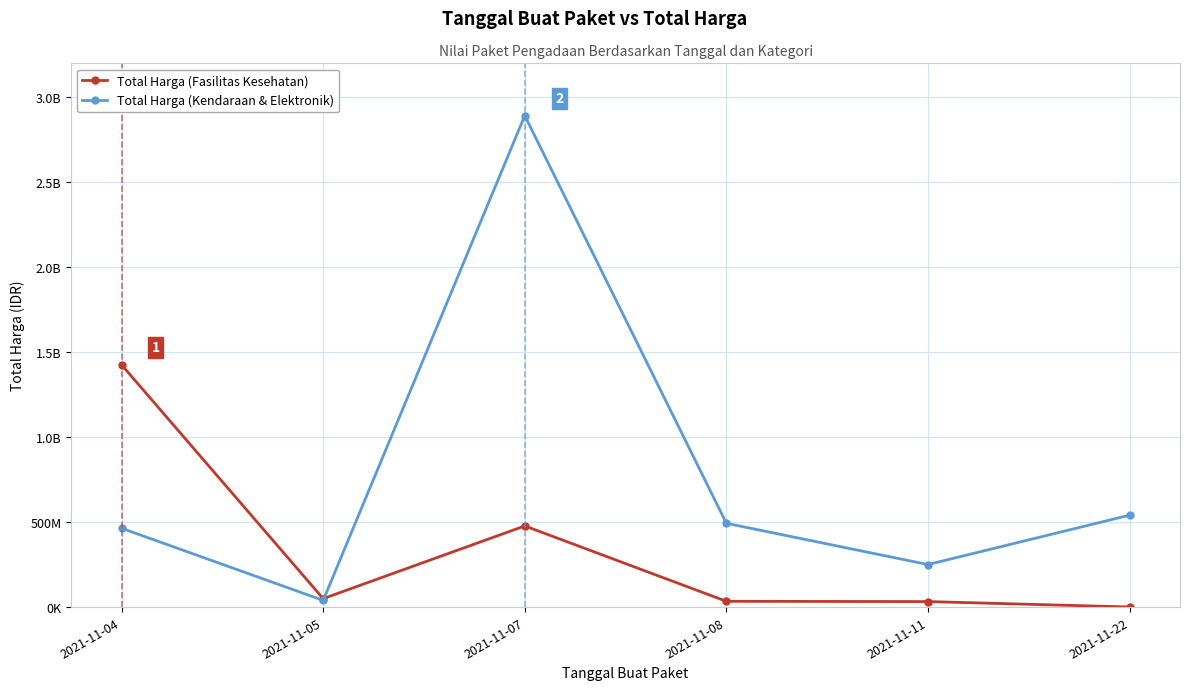

The Total Harga (Fasilitas Kesehatan) series shows 577875 at 2021-11-22. True or false?

True